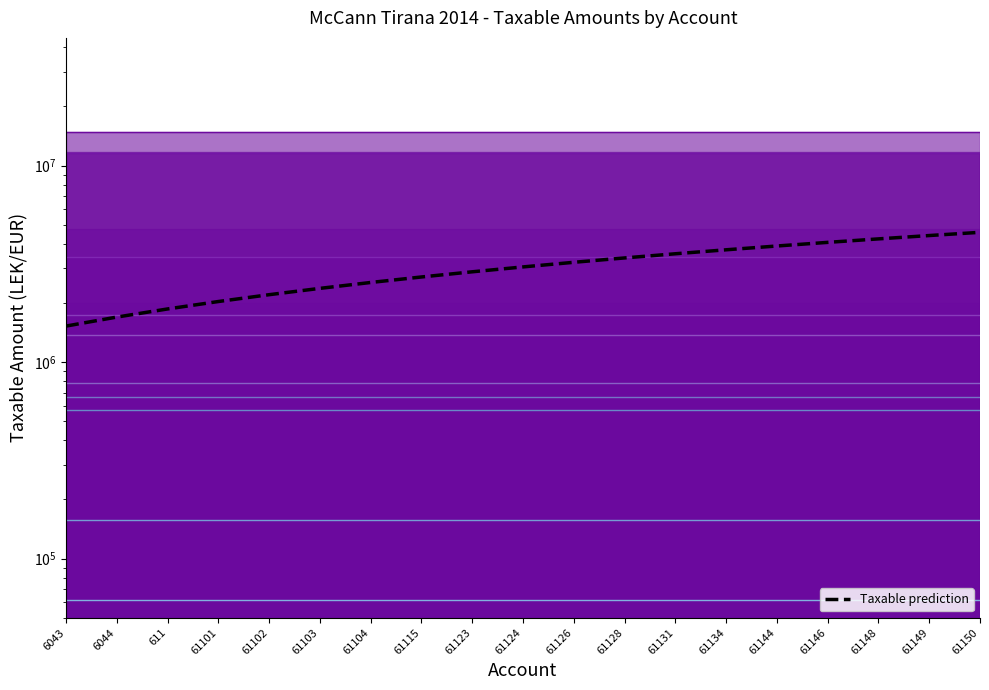

Reading left to right, transcribe all the data shown in this chart.

6043=1525233.6	6044=1694704.0	611=1864174.4	61101=2033644.8	61102=2203115.3	61103=2372585.7	61104=2542056.1	61115=2711526.5	61123=2880996.9	61124=3050467.3	61126=3219937.7	61128=3389408.1	61131=3558878.5	61134=3728348.9	61144=3897819.3	61146=4067289.7	61148=4236760.1	61149=4406230.5	61150=4575700.9